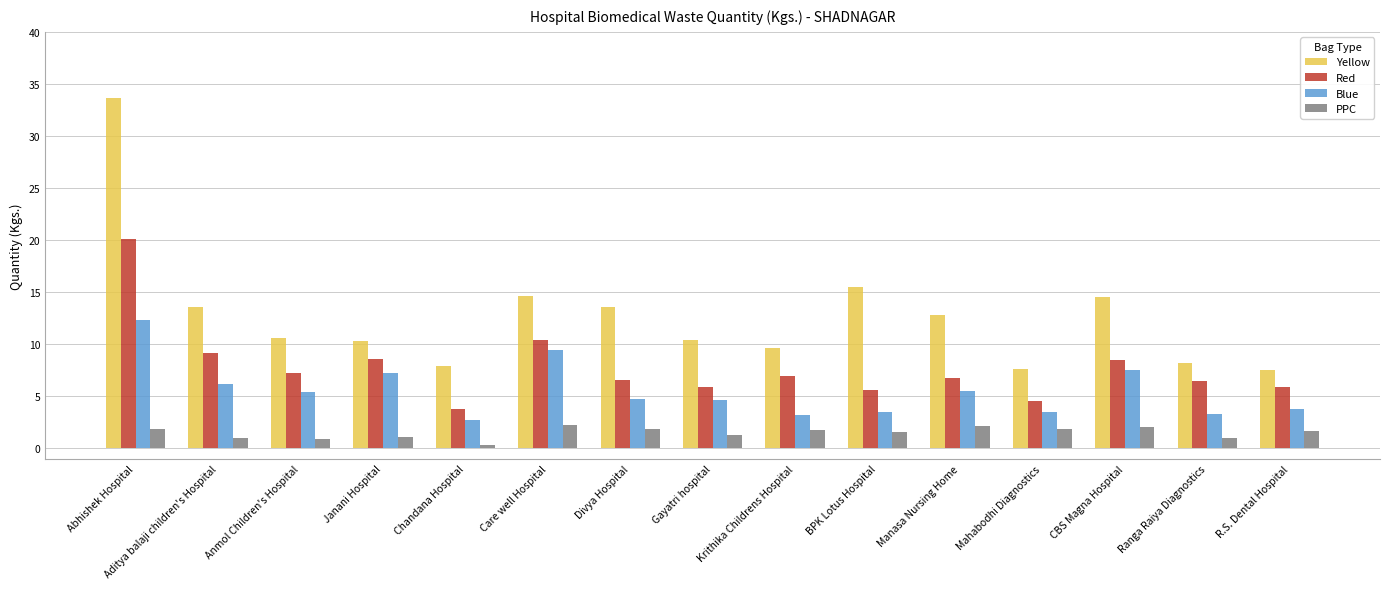

What is the spread (max minus min) of values at Gayatri hospital?

9.1